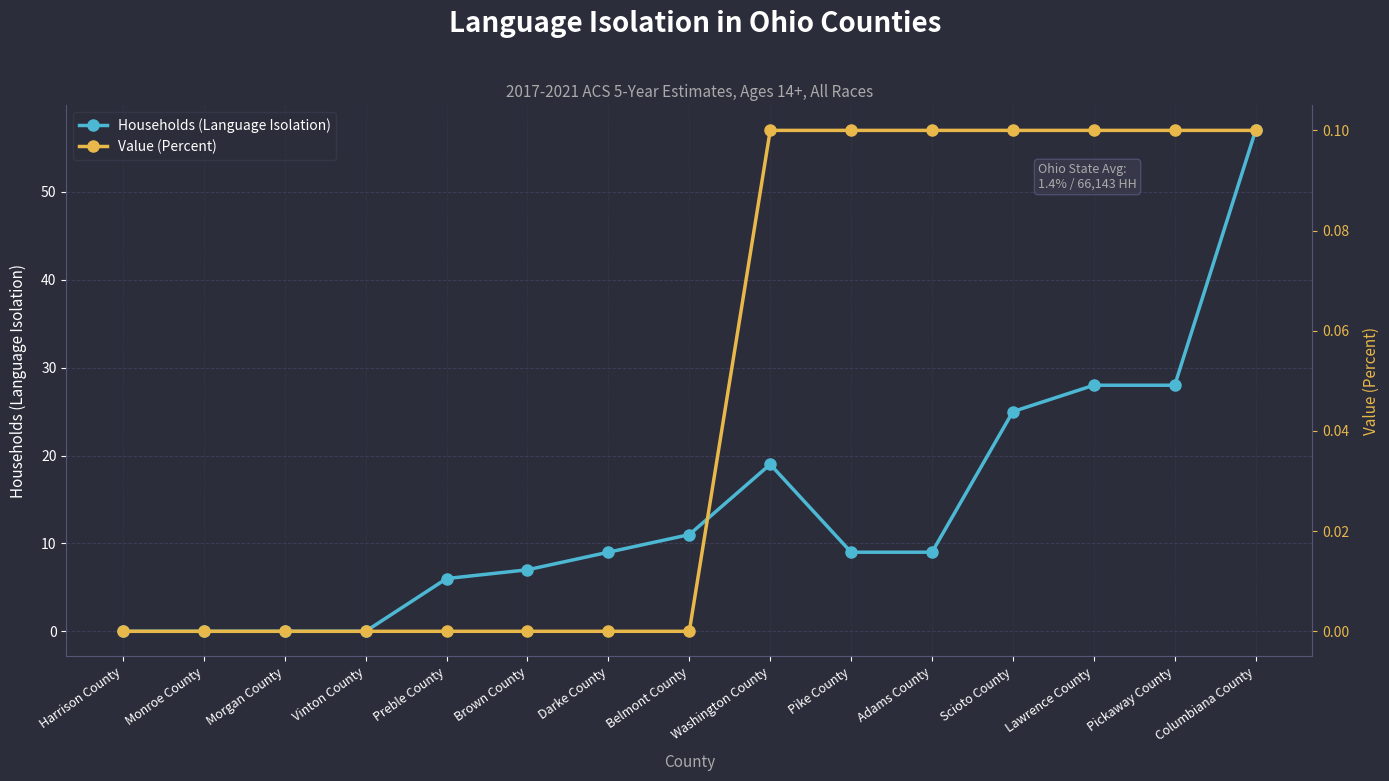

What are all the series names shown in the legend?

Households (Language Isolation), Value (Percent)